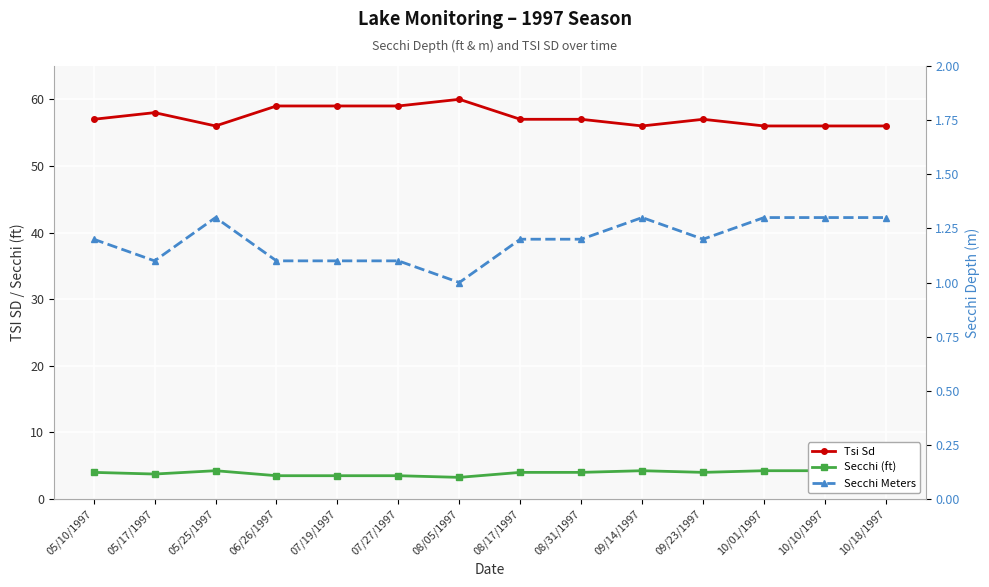

How many lines are shown in the chart?

3